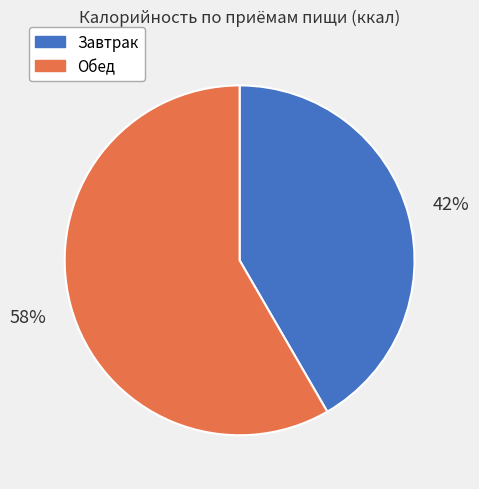

To the nearest percent, what is the combined percentage of Завтрак and Обед?

100%